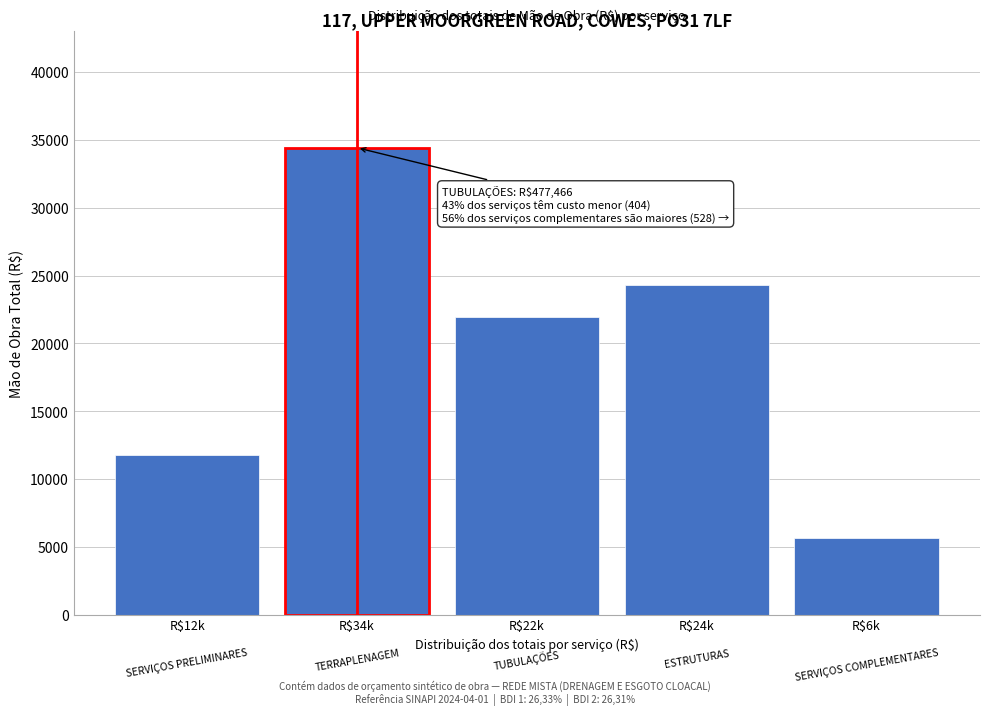

Reading left to right, list all the values displayed in this chart.

11741.8	34420.3	21919.5	24329.1	5670.7